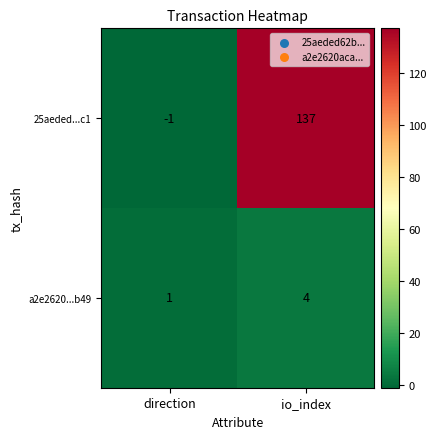

The 25aeded...c1 series shows 137 at io_index. True or false?

True